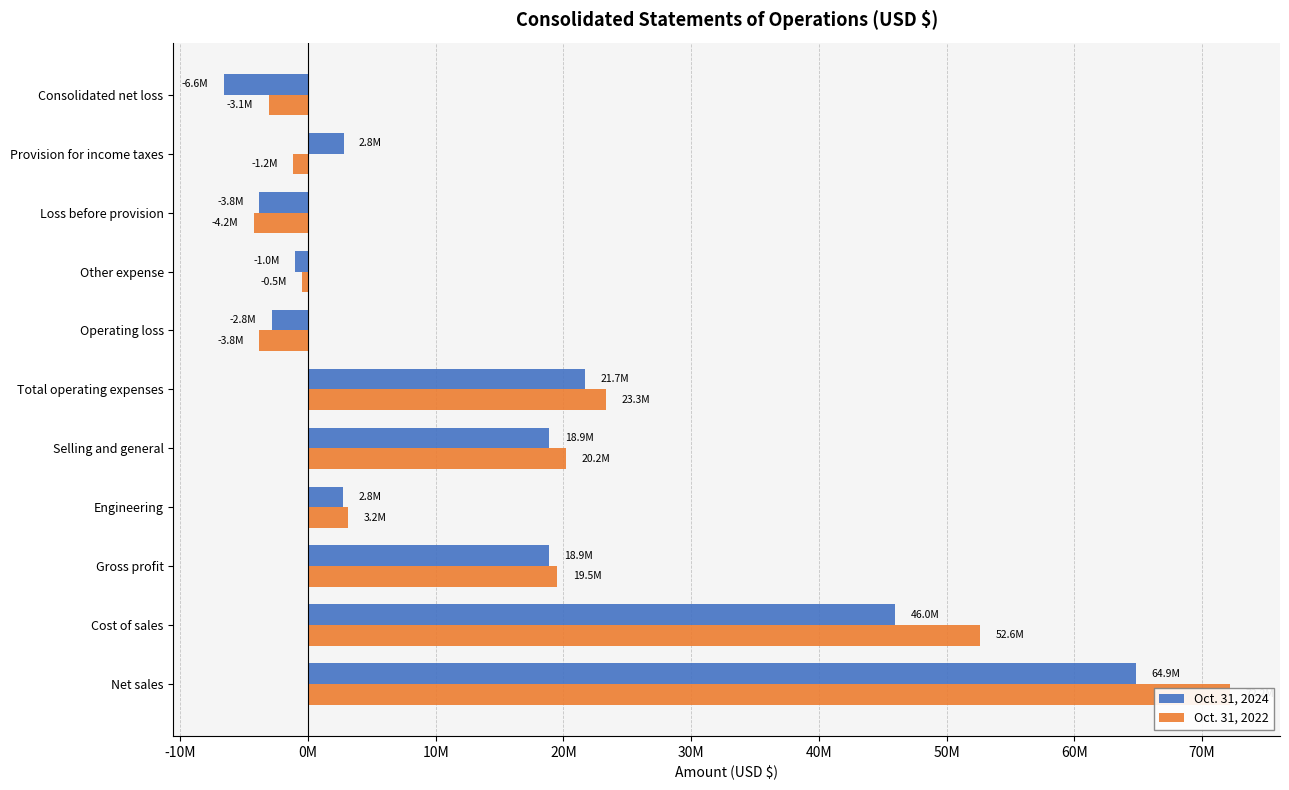

Between Engineering and Consolidated net loss, which series saw the biggest shift?

Oct. 31, 2024